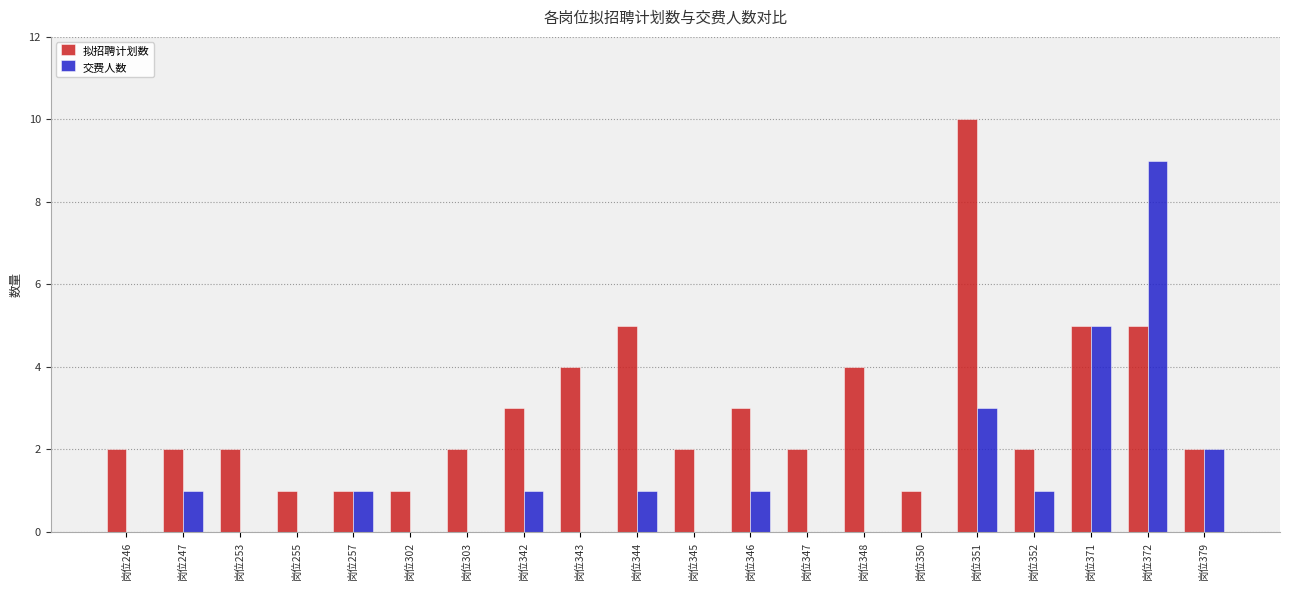

The 拟招聘计划数 series shows 2 at 岗位246. True or false?

True